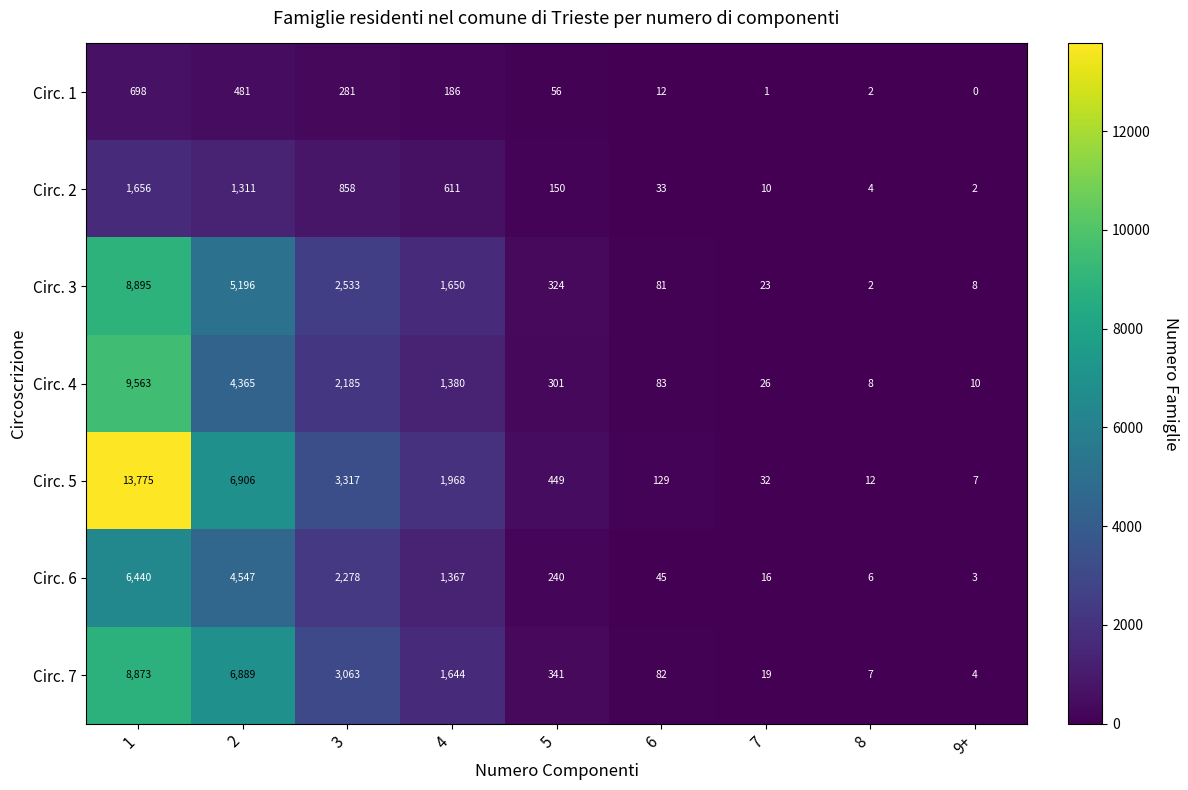

Rank the series by their maximum value, from lowest to highest.

Circ. 1, Circ. 2, Circ. 6, Circ. 7, Circ. 3, Circ. 4, Circ. 5